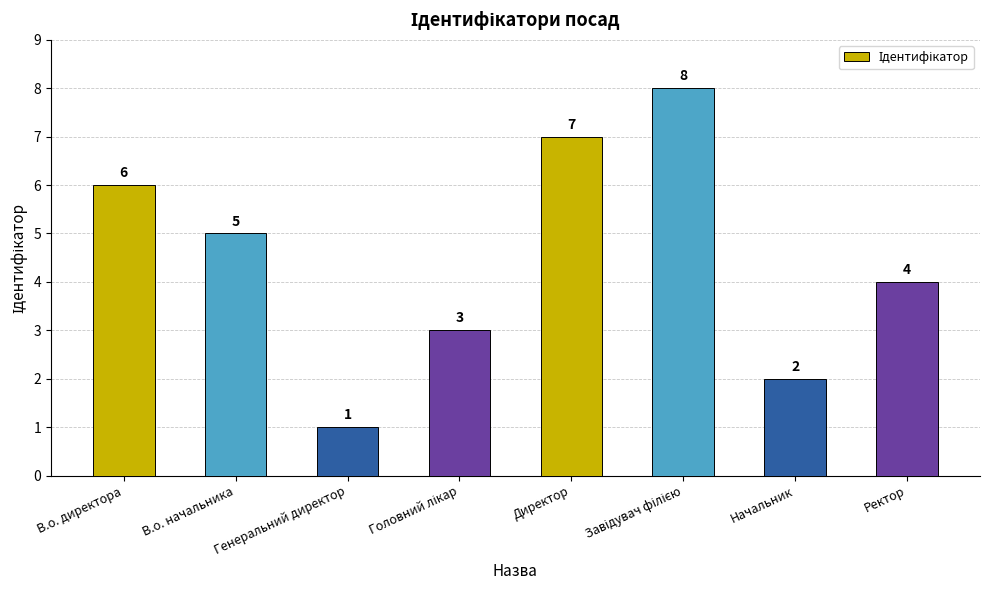

What is the label of the 6th bar from the right?

Генеральний директор